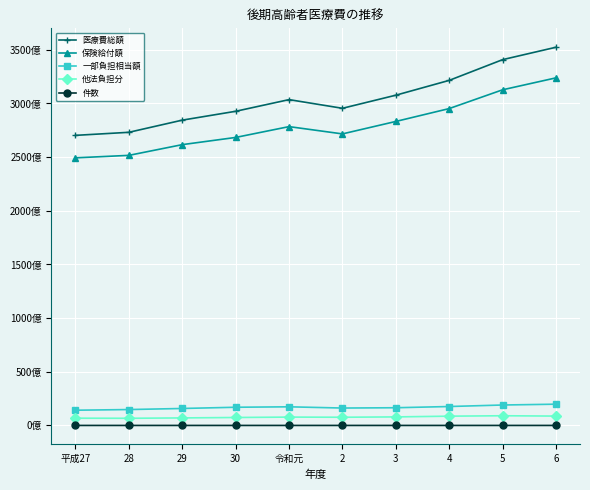

List the series in order of their peak value, lowest first.

件数, 他法負担分, 一部負担相当額, 保険給付額, 医療費総額